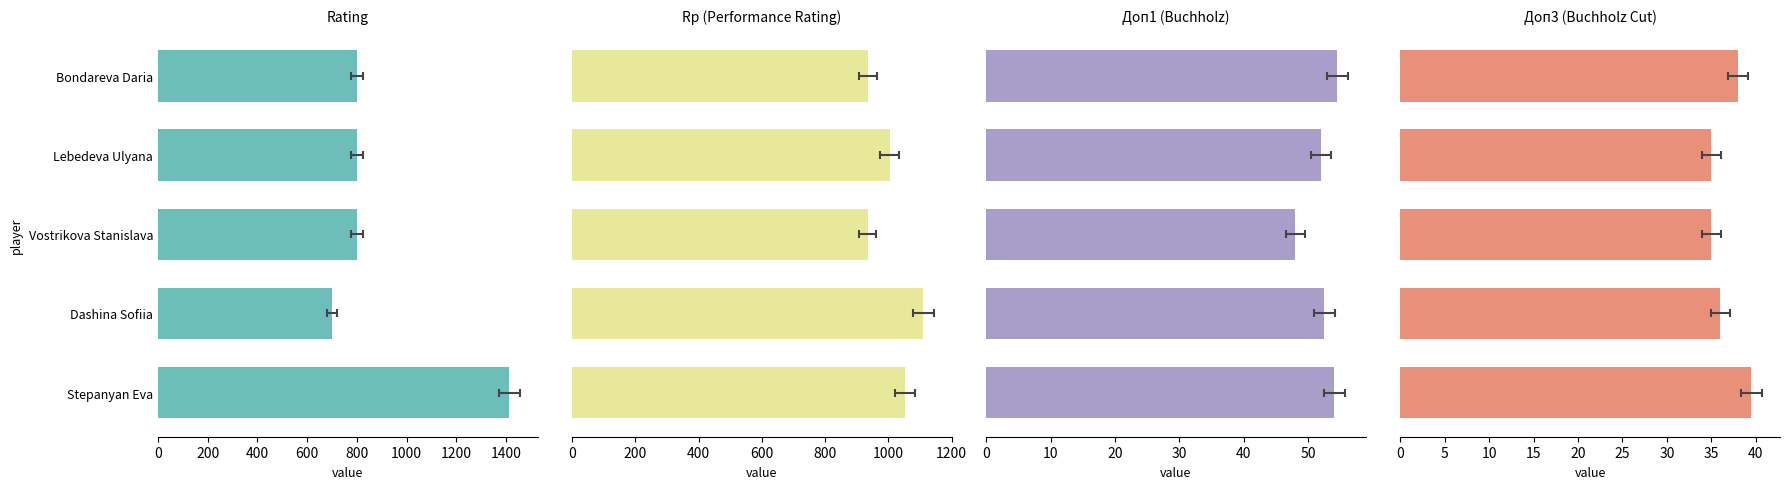

What is the maximum value for Доп1 (Buchholz)?

54.5